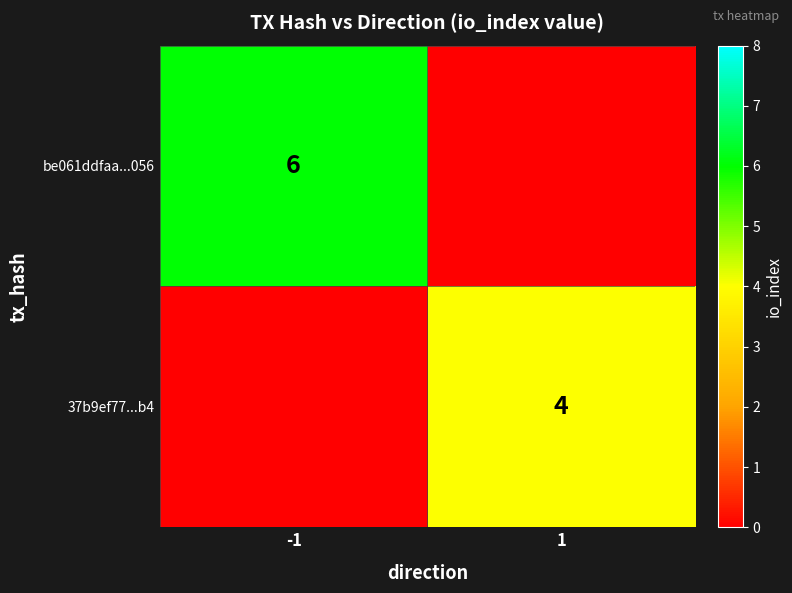

Count the be061ddfaa...056 values in the range 0 to 6.

2